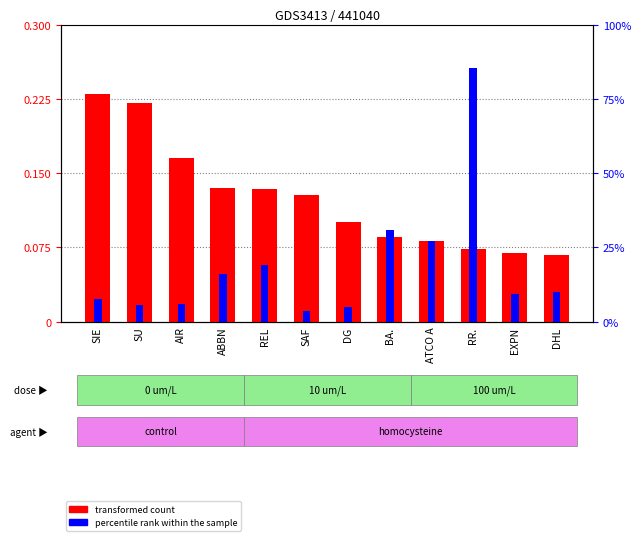

What is the difference between the maximum and minimum values in the percentile rank within the sample series?

0.8